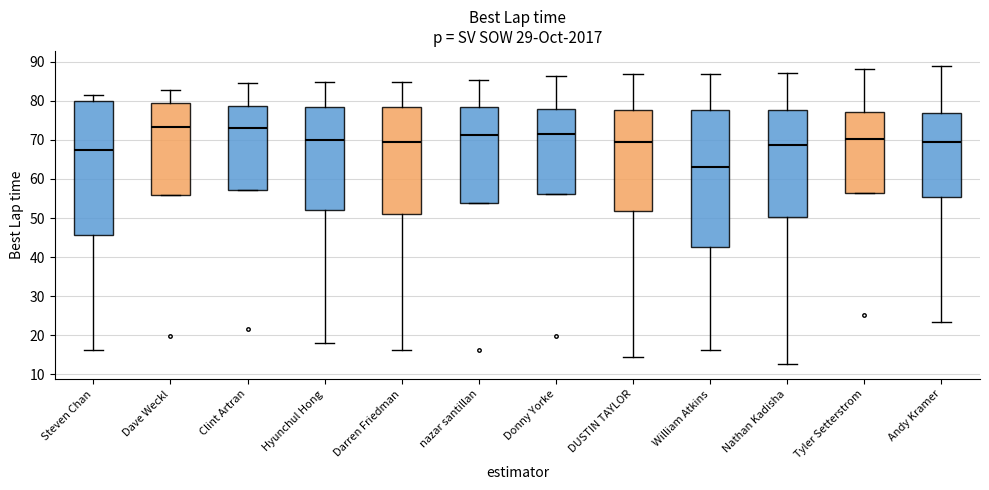

Reading left to right, transcribe this box plot: for each box, give where its median line is, the range the box spans, and where its two whiskers end, as read against the y-axis. The values are not printed on the chart, so give them approximately, as read against the axis.

Steven Chan: median 67, box 46 to 80, whiskers 16 to 82
Dave Weckl: median 73, box 56 to 79, whiskers 56 to 83
Clint Artran: median 73, box 57 to 79, whiskers 57 to 84
Hyunchul Hong: median 70, box 52 to 79, whiskers 18 to 85
Darren Friedman: median 69, box 51 to 79, whiskers 16 to 85
nazar santillan: median 71, box 54 to 78, whiskers 54 to 85
Donny Yorke: median 72, box 56 to 78, whiskers 56 to 86
DUSTIN TAYLOR: median 69, box 52 to 78, whiskers 14 to 87
William Atkins: median 63, box 43 to 78, whiskers 16 to 87
Nathan Kadisha: median 69, box 50 to 78, whiskers 13 to 87
Tyler Setterstrom: median 70, box 56 to 77, whiskers 56 to 88
Andy Kramer: median 69, box 55 to 77, whiskers 23 to 89